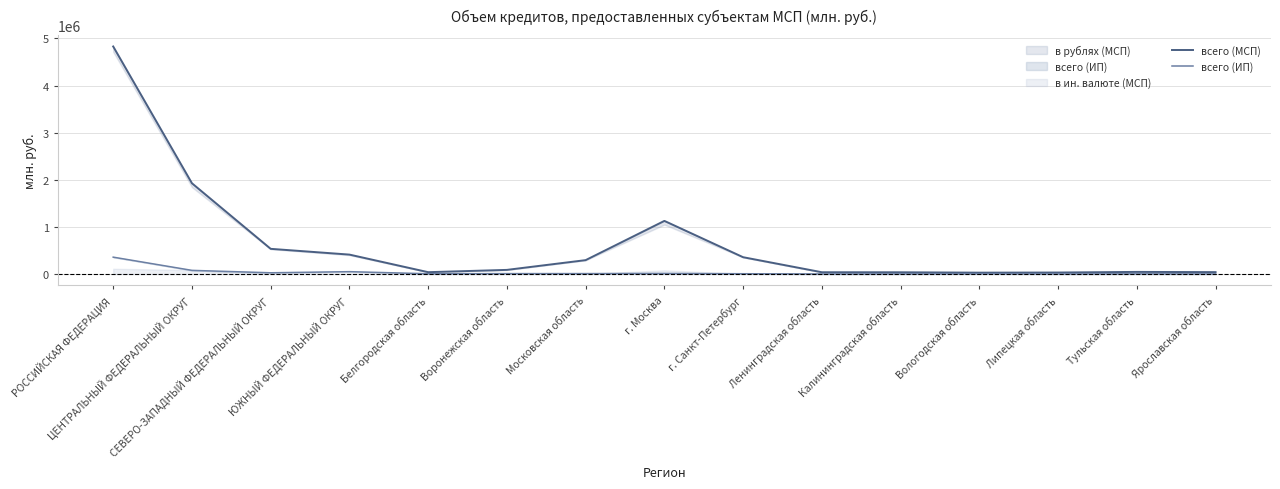

What is the difference between the всего (МСП) values at ЦЕНТРАЛЬНЫЙ ФЕДЕРАЛЬНЫЙ ОКРУГ and Ленинградская область?

1888651